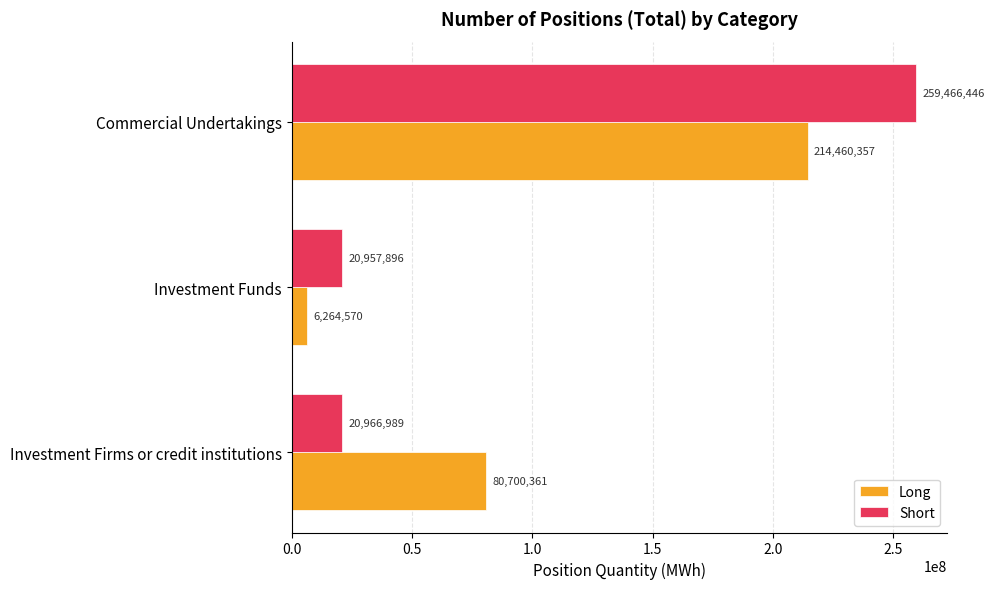

What is the maximum value shown in the chart?

259466446